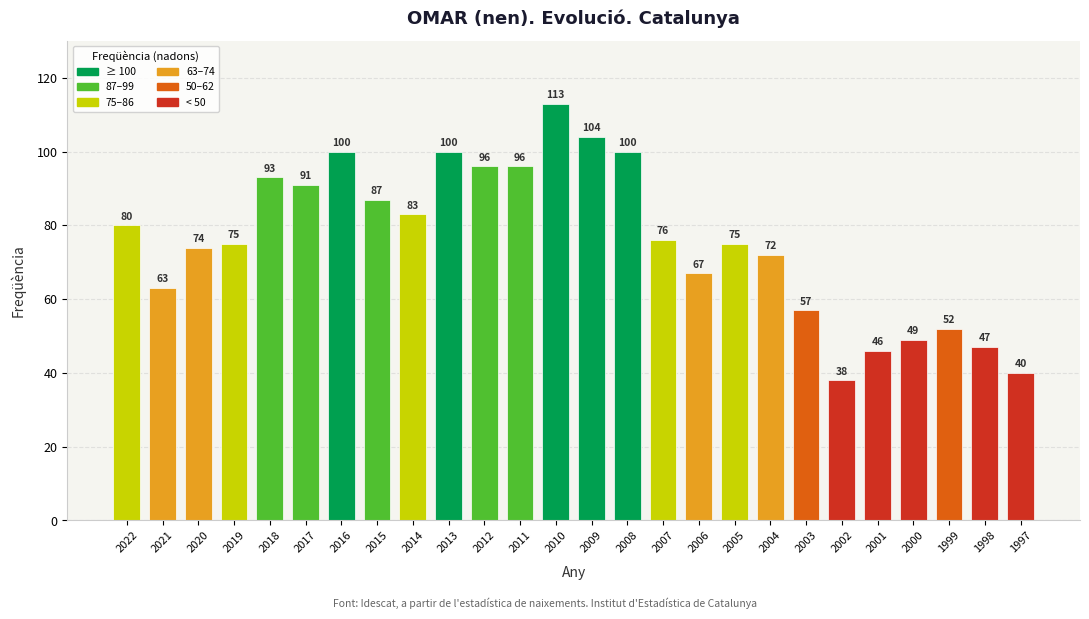

True or false: the data shows 33 at 2005.

False